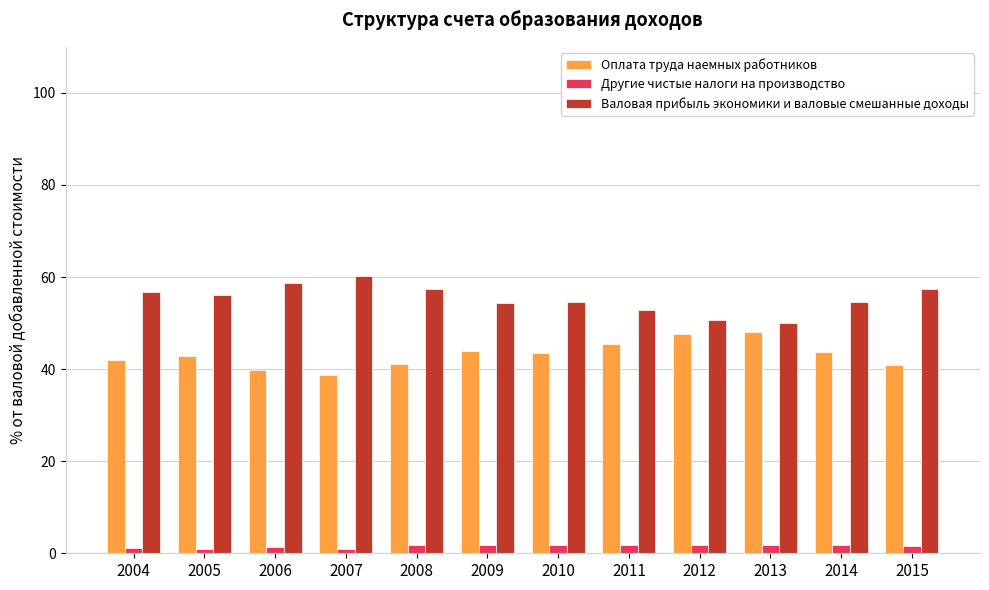

Which series has the largest total across all categories?

Валовая прибыль экономики и валовые смешанные доходы